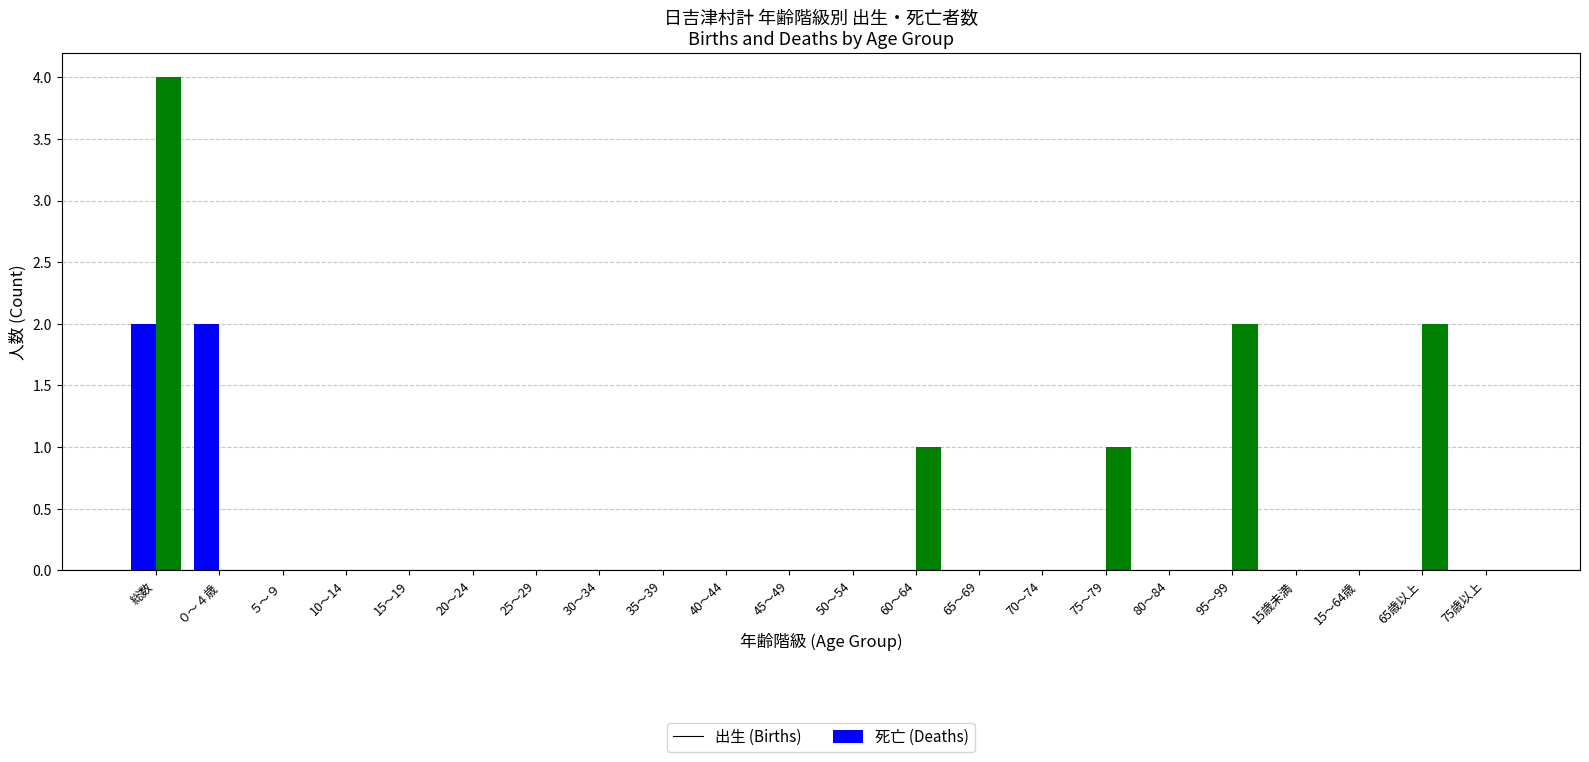

What is the greatest value displayed?

4